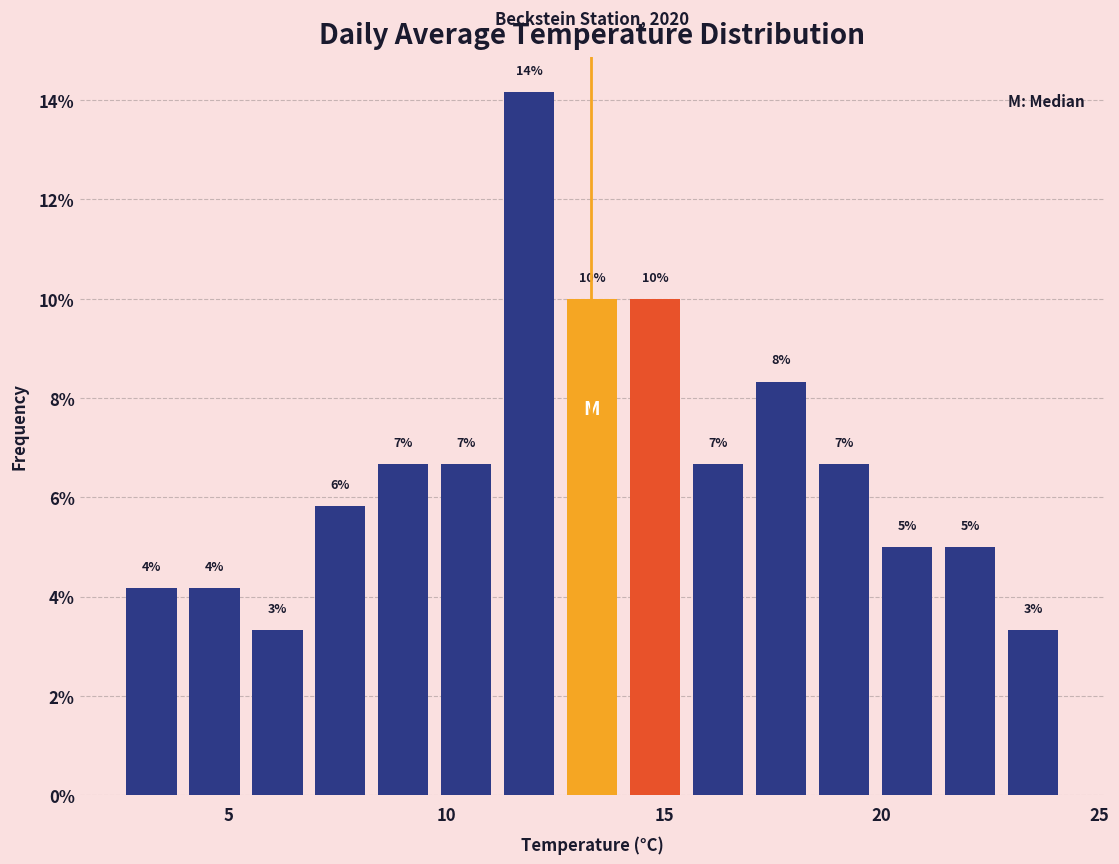

Read against the x-axis, roughly where is the centre of the tallest bar?

12.0